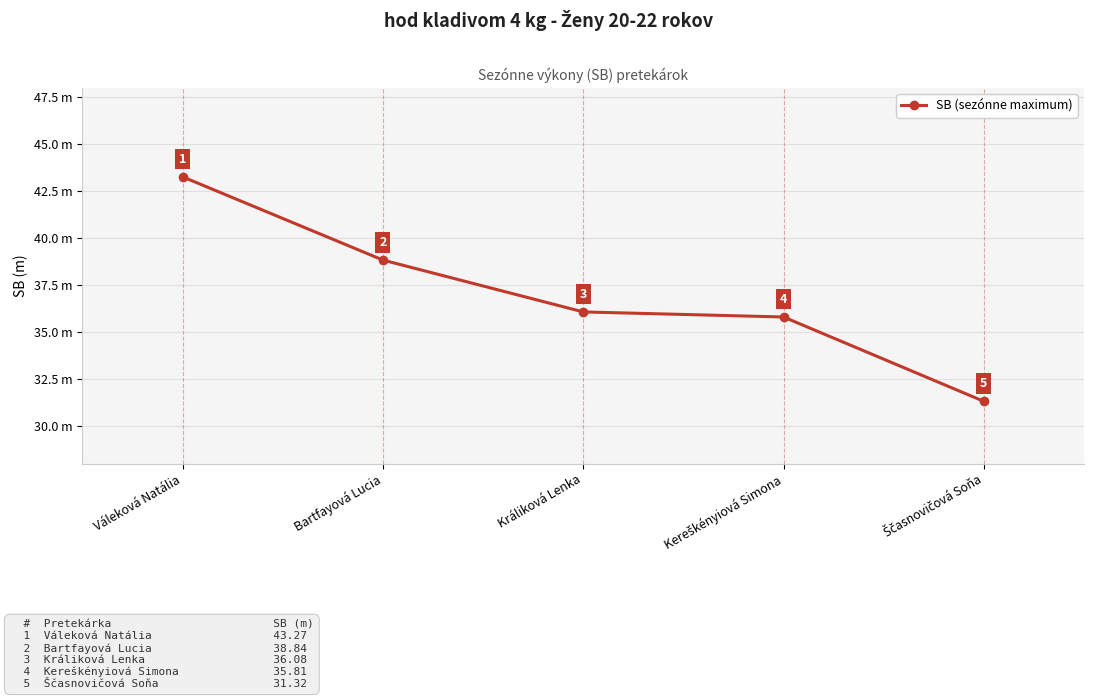

Is this an area chart (filled region under the line)?

No